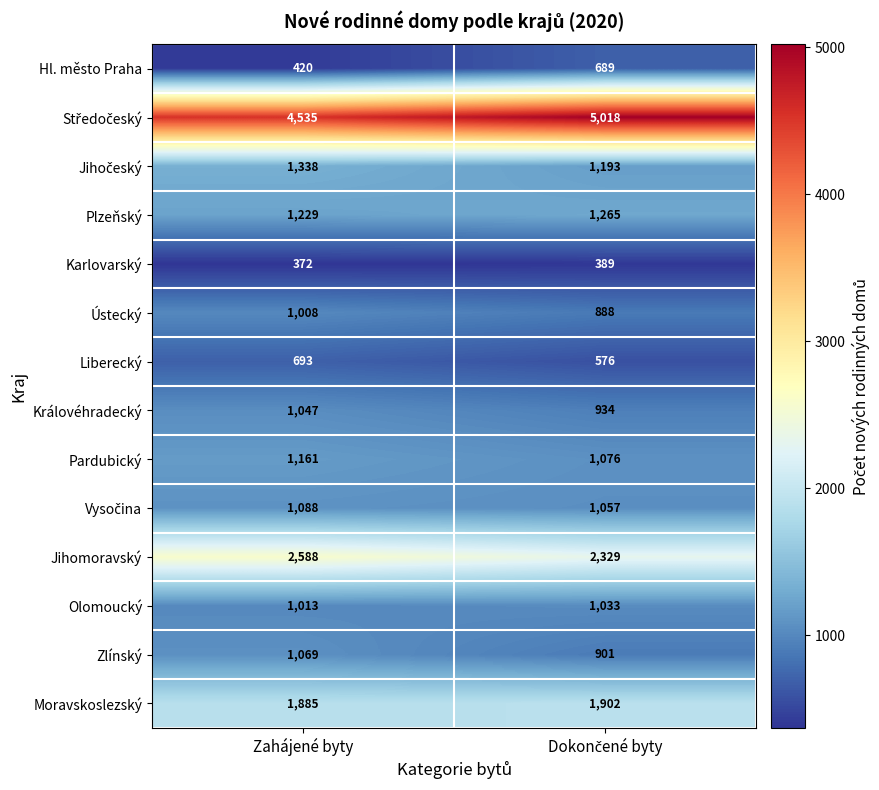

What is the spread (max minus min) of values at Zahájené byty?

4163